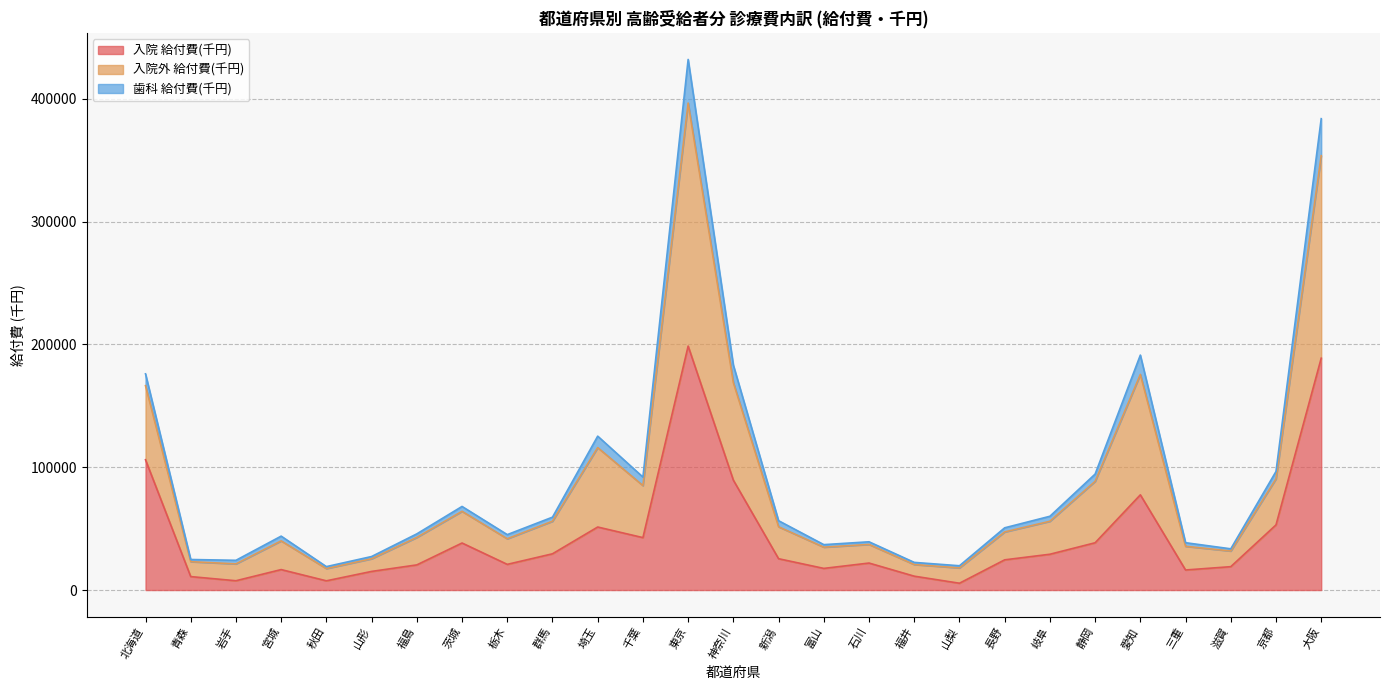

The value of 入院 給付費(千円) at 千葉 is 71091.2. True or false?

False